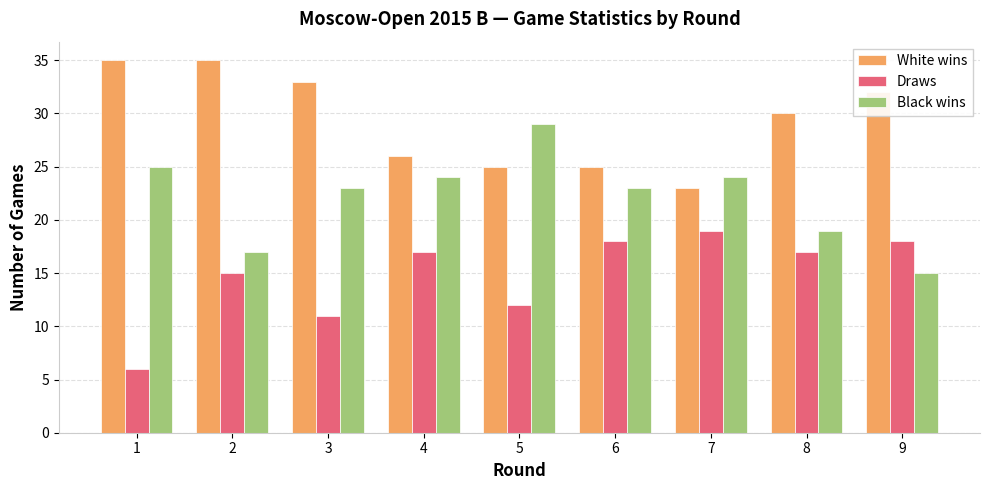

What is the value of the Draws bar at the 7th from the left?

19